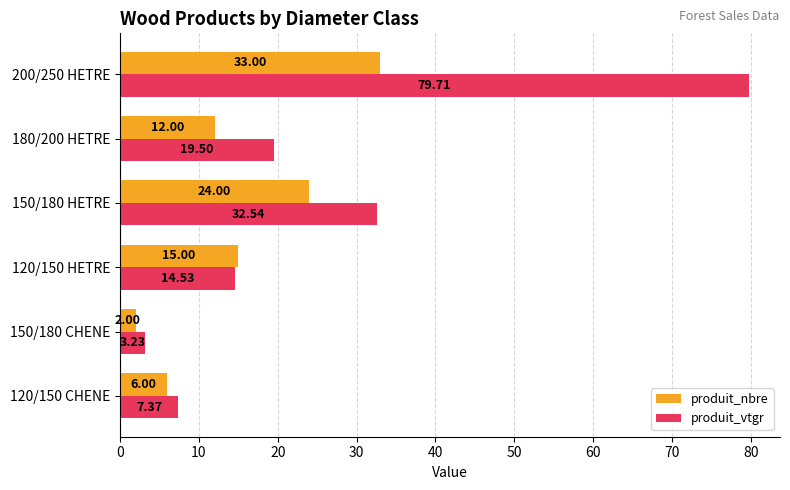

Is the value of produit_vtgr at 120/150 CHENE greater than the value of produit_nbre at 150/180 CHENE?

Yes